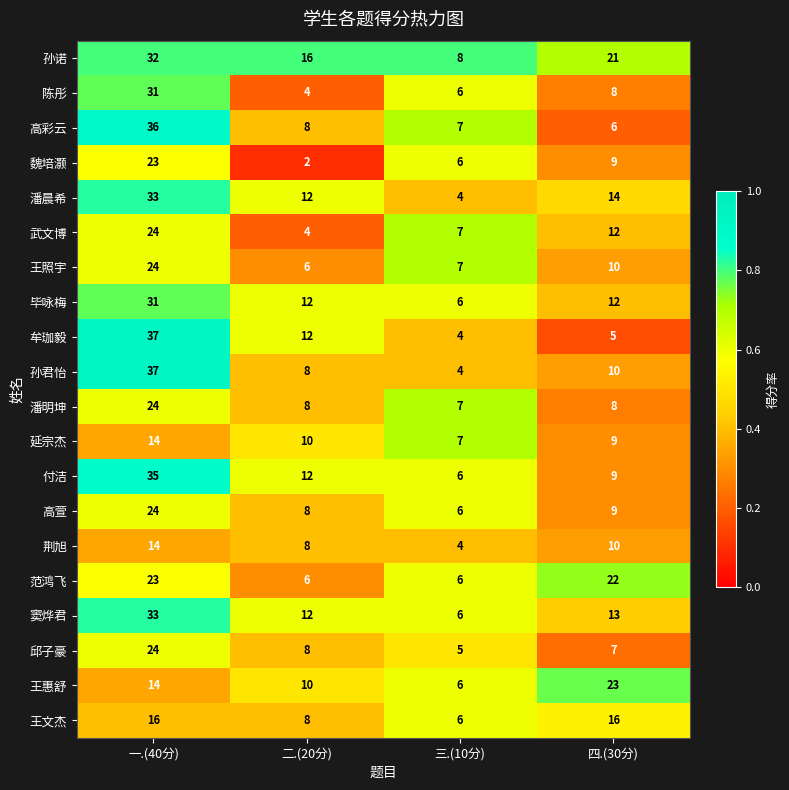

The value of 高萱 at 三.(10分) is 6. True or false?

True